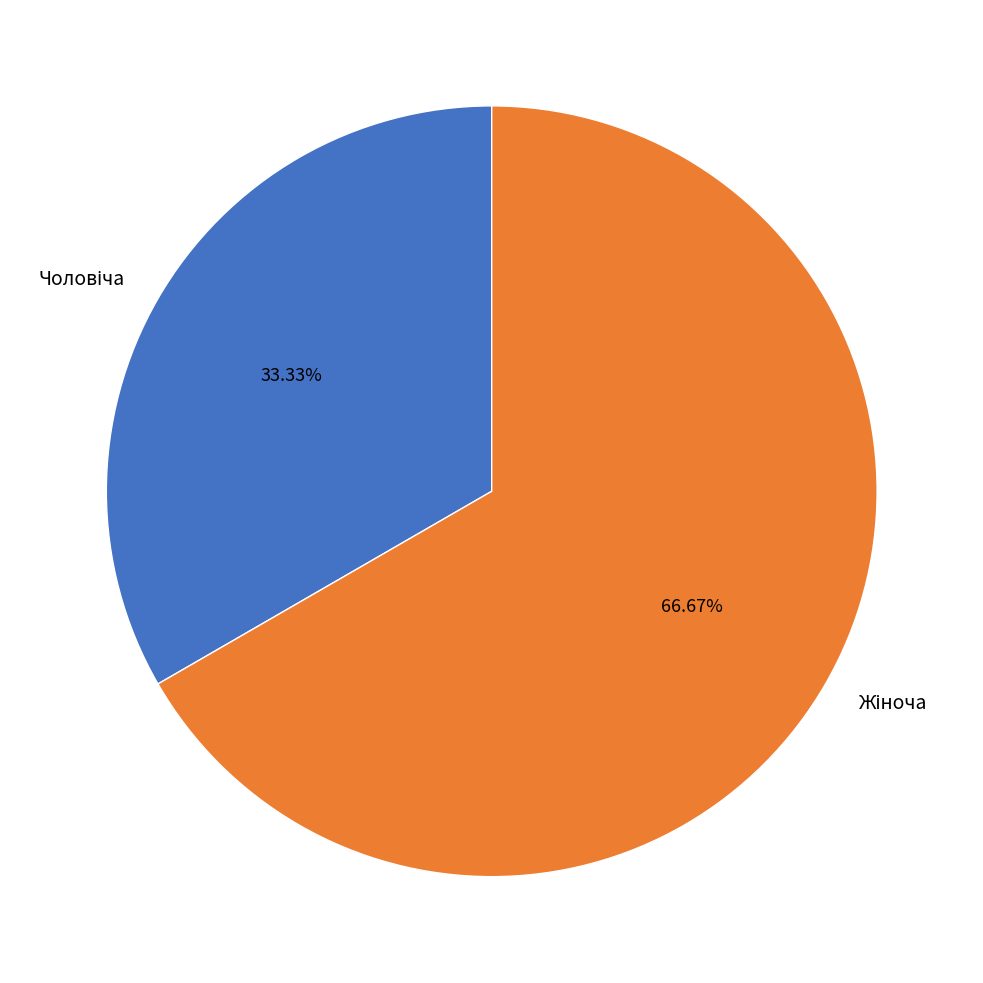

Is there any slice that represents more than half of the pie?

Yes